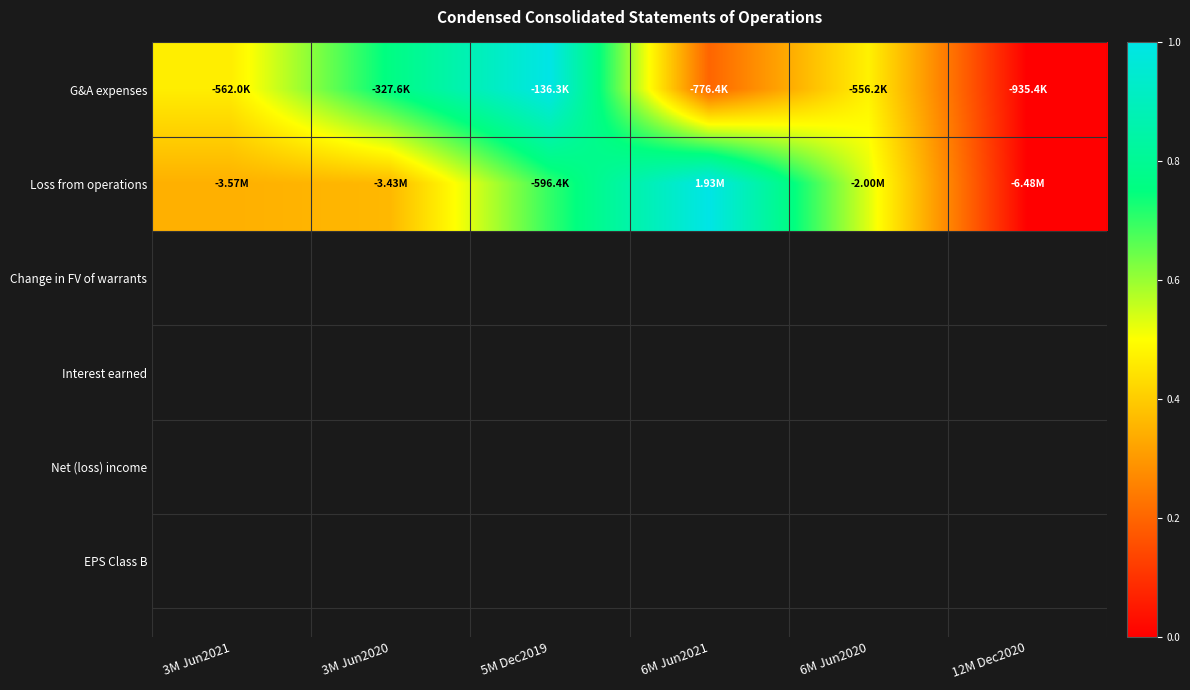

Which label corresponds to the largest value in the chart?

5M Dec2019